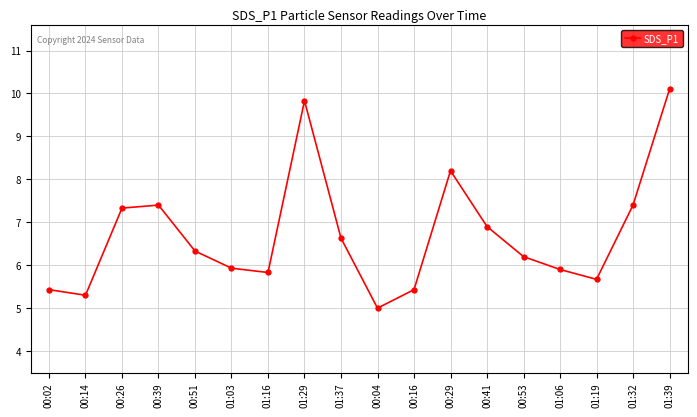

Reading right to left, transcribe all the data shown in this chart.

01:39=10.1	01:32=7.4	01:19=5.7	01:06=5.9	00:53=6.2	00:41=6.9	00:29=8.2	00:16=5.4	00:04=5.0	01:37=6.6	01:29=9.8	01:16=5.8	01:03=5.9	00:51=6.3	00:39=7.4	00:26=7.3	00:14=5.3	00:02=5.4